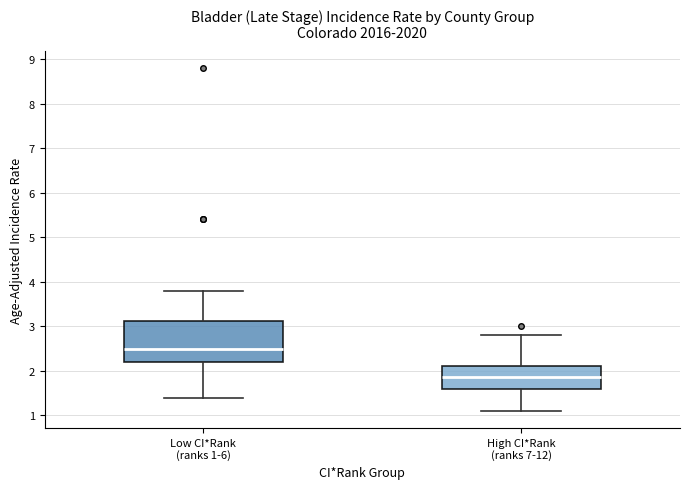

Reading left to right, transcribe this box plot: for each box, give where its median line is, the range the box spans, and where its two whiskers end, as read against the y-axis. The values are not printed on the chart, so give them approximately, as read against the axis.

Low CI*Rank (ranks 1-6): median 2.5, box 2.2 to 3.1, whiskers 1.4 to 3.8
High CI*Rank (ranks 7-12): median 1.9, box 1.6 to 2.1, whiskers 1.1 to 2.8